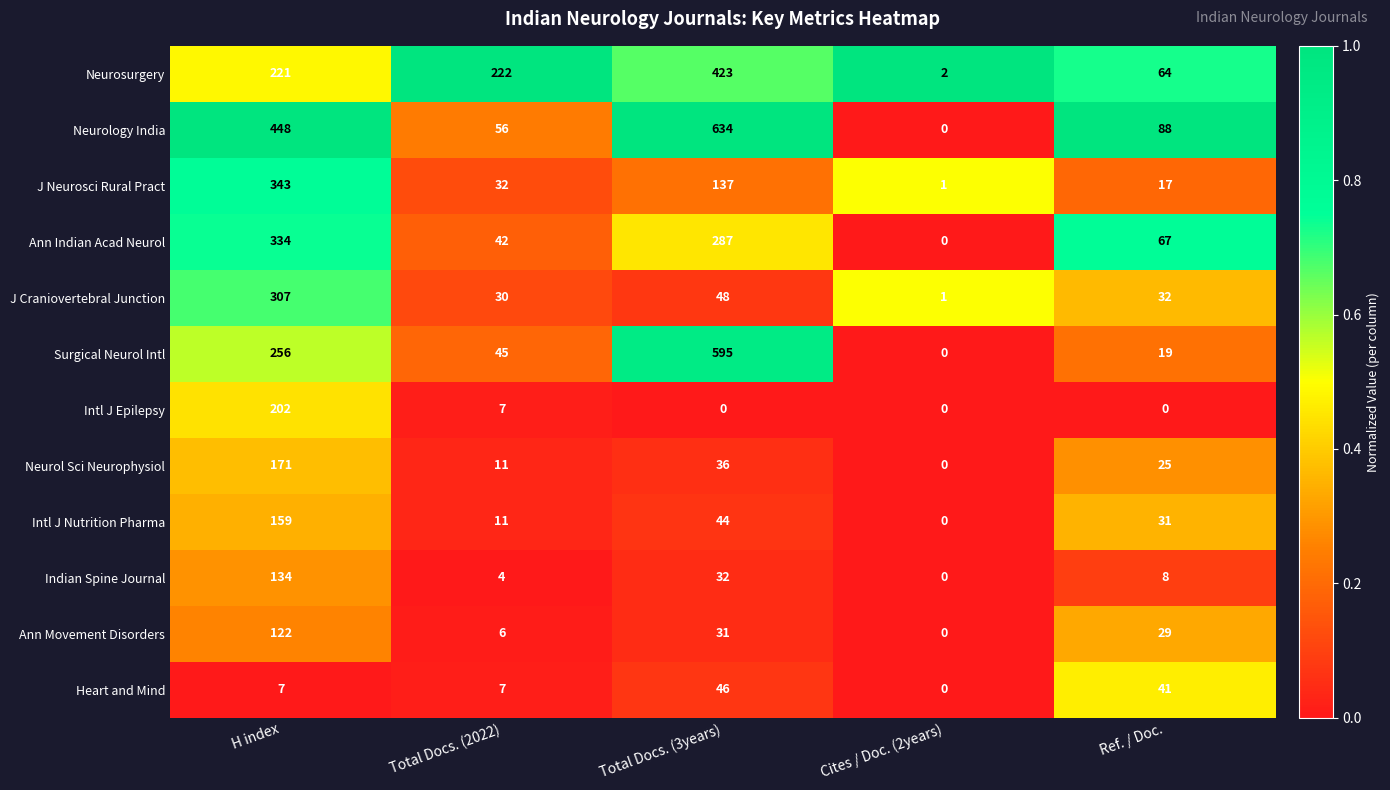

The Ann Movement Disorders series shows 6 at Total Docs. (2022). True or false?

True